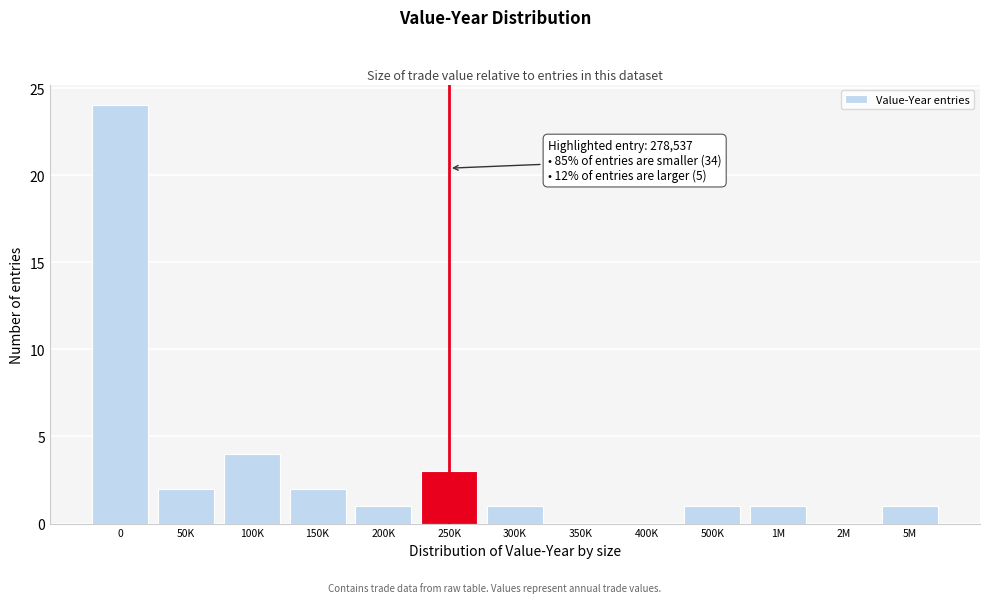

Reading right to left, extract all data points from this chart.

5M=1	2M=0	1M=1	500K=1	400K=0	350K=0	300K=1	250K=3	200K=1	150K=2	100K=4	50K=2	0=24